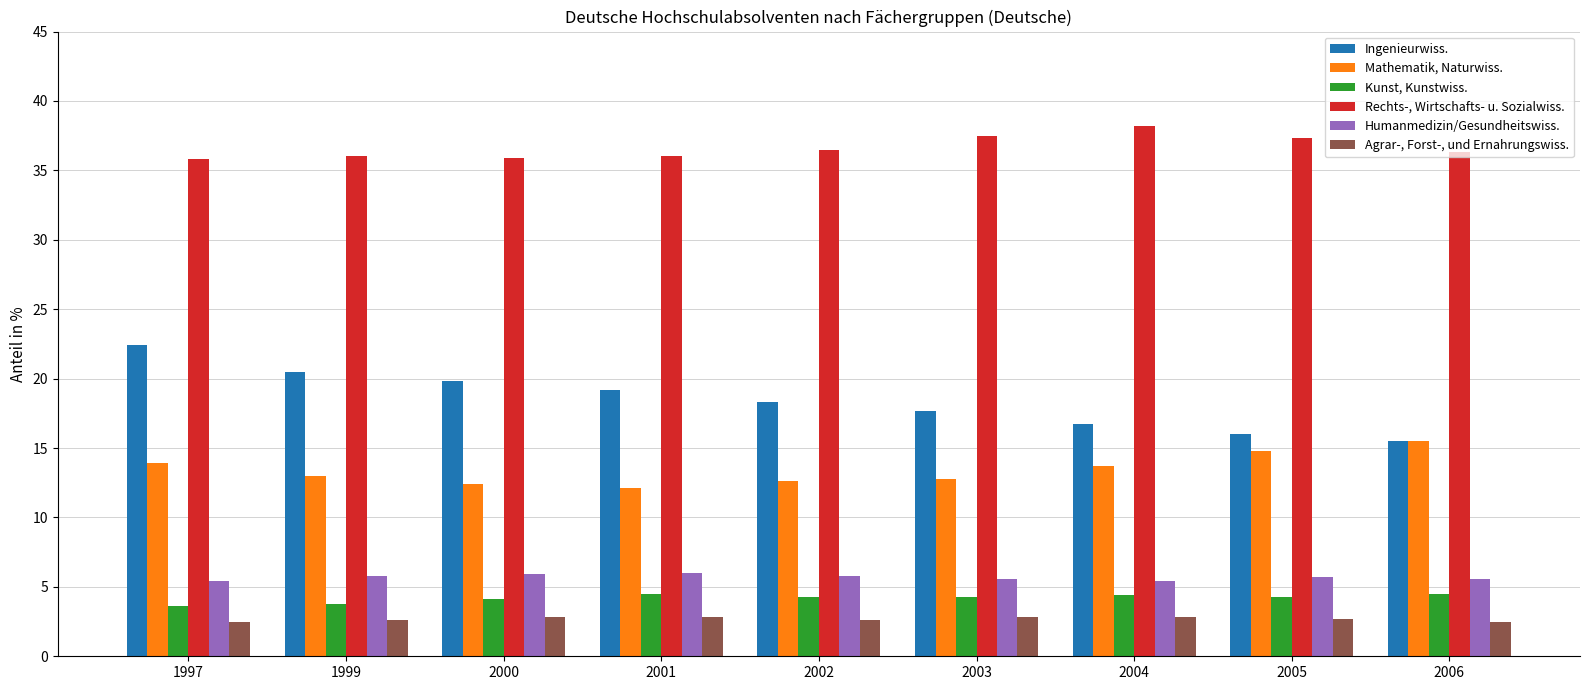

At 2001, list the series in order from smallest to largest.

Agrar-, Forst-, und Ernahrungswiss., Kunst, Kunstwiss., Humanmedizin/Gesundheitswiss., Mathematik, Naturwiss., Ingenieurwiss., Rechts-, Wirtschafts- u. Sozialwiss.